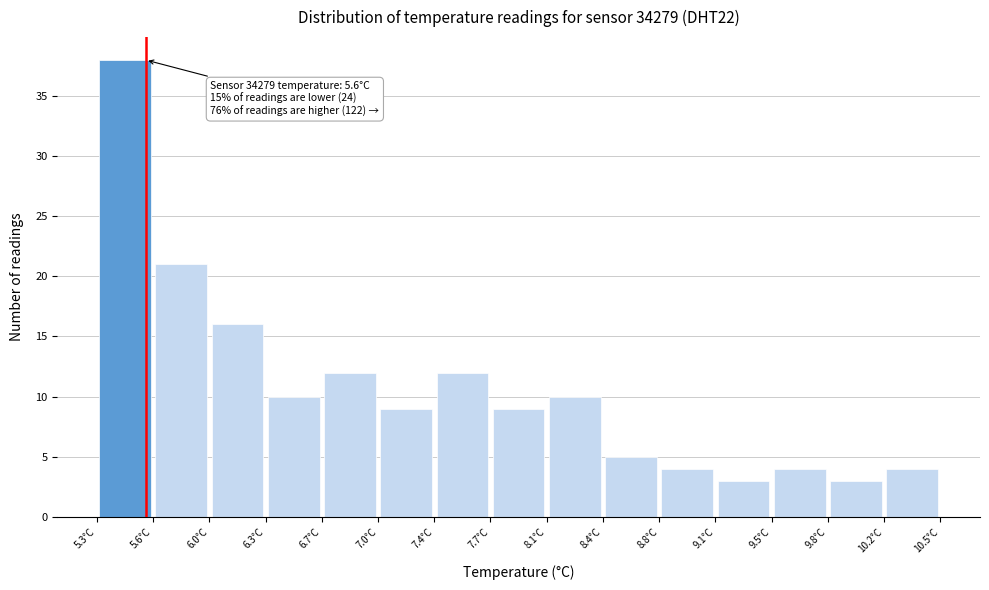

Which range on the x-axis has the tallest bar?

5.30 to 5.65